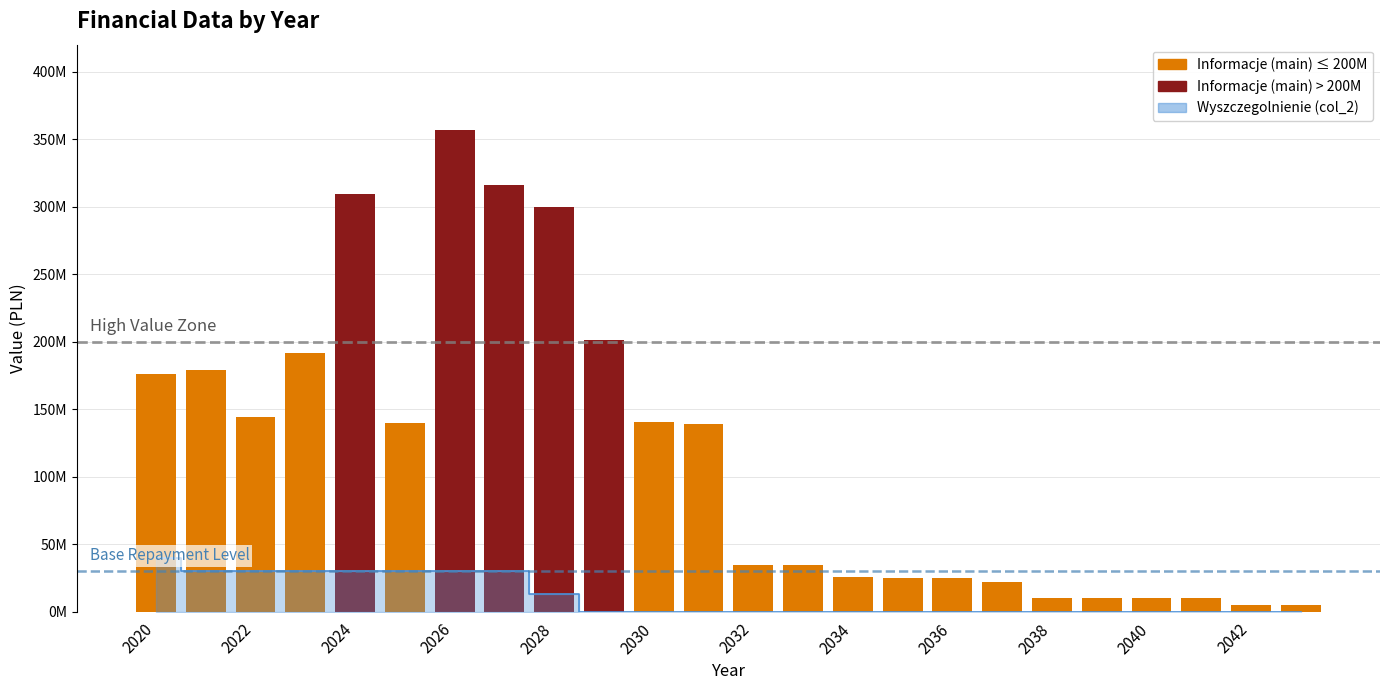

Is the value of 30M Reference at 2022 greater than the value of Threshold (200M) at 2020?

No